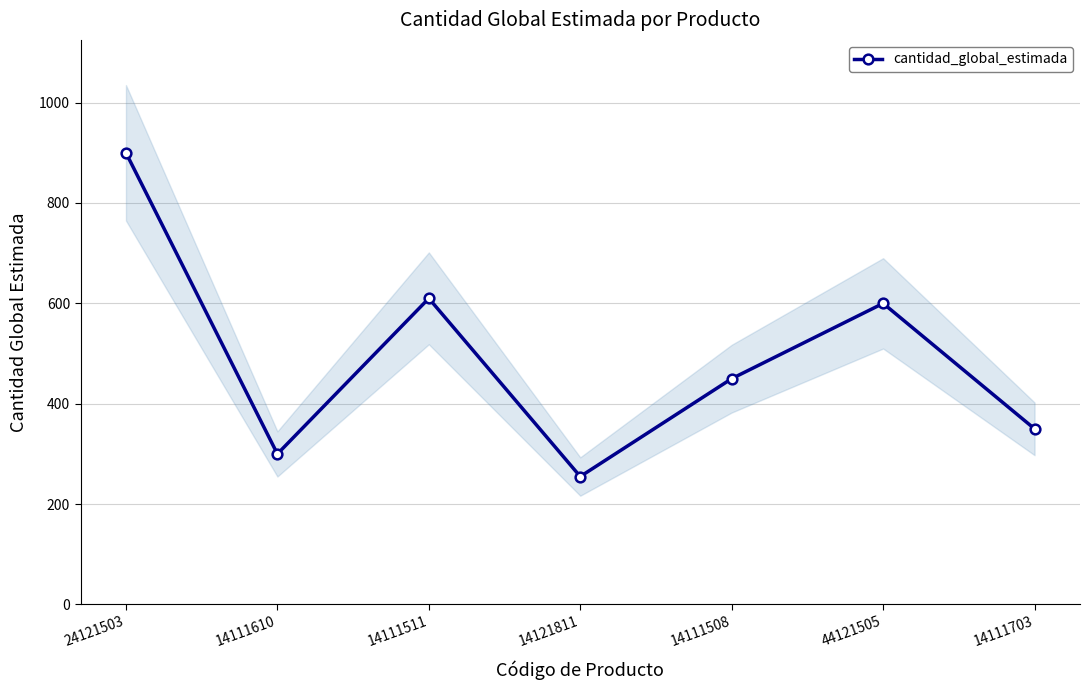

Reading right to left, list all the values displayed in this chart.

14111703=350	44121505=600	14111508=450	14121811=255	14111511=610	14111610=300	24121503=900